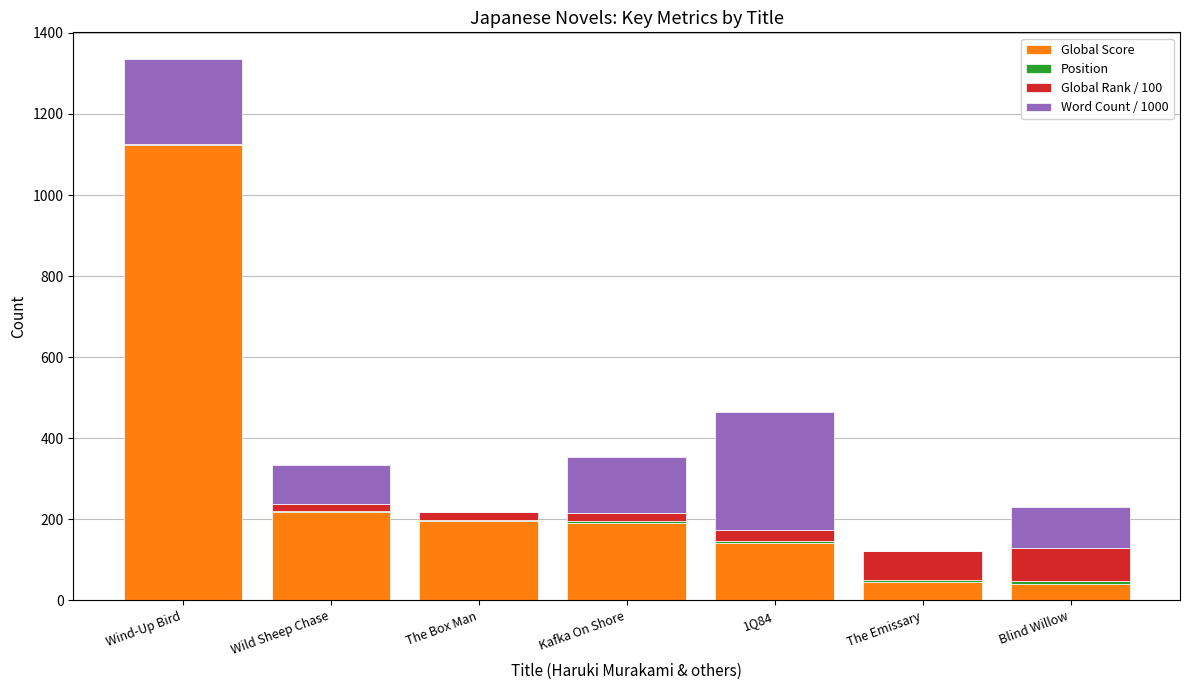

True or false: Global Score has a value of 219.0 at Wild Sheep Chase.

True